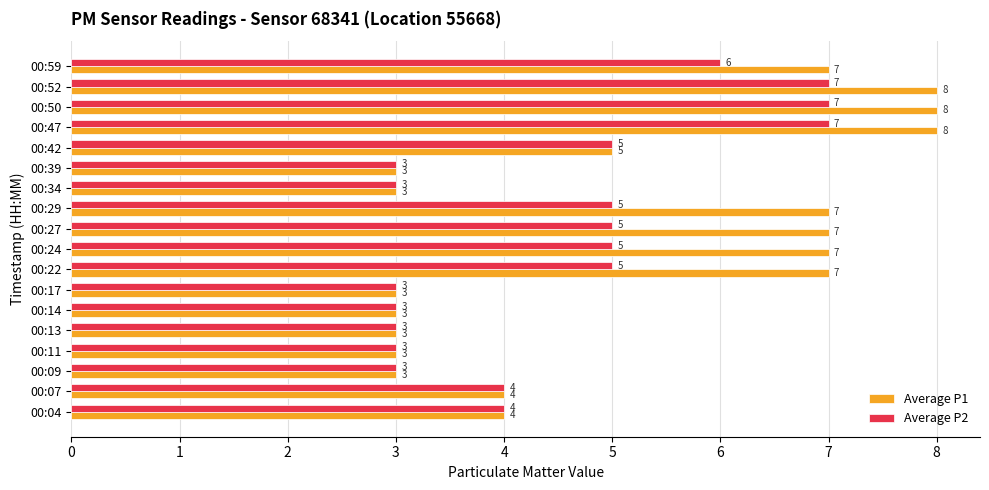

Count the Average P1 values in the range 3 to 7.

15